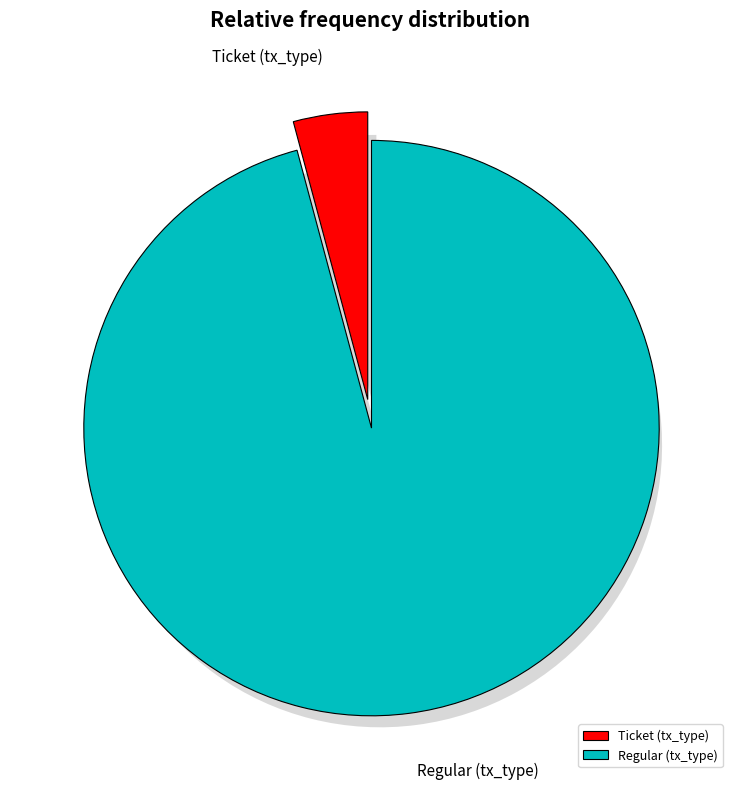

Which category has the biggest portion of the pie?

Regular (io_index=23)